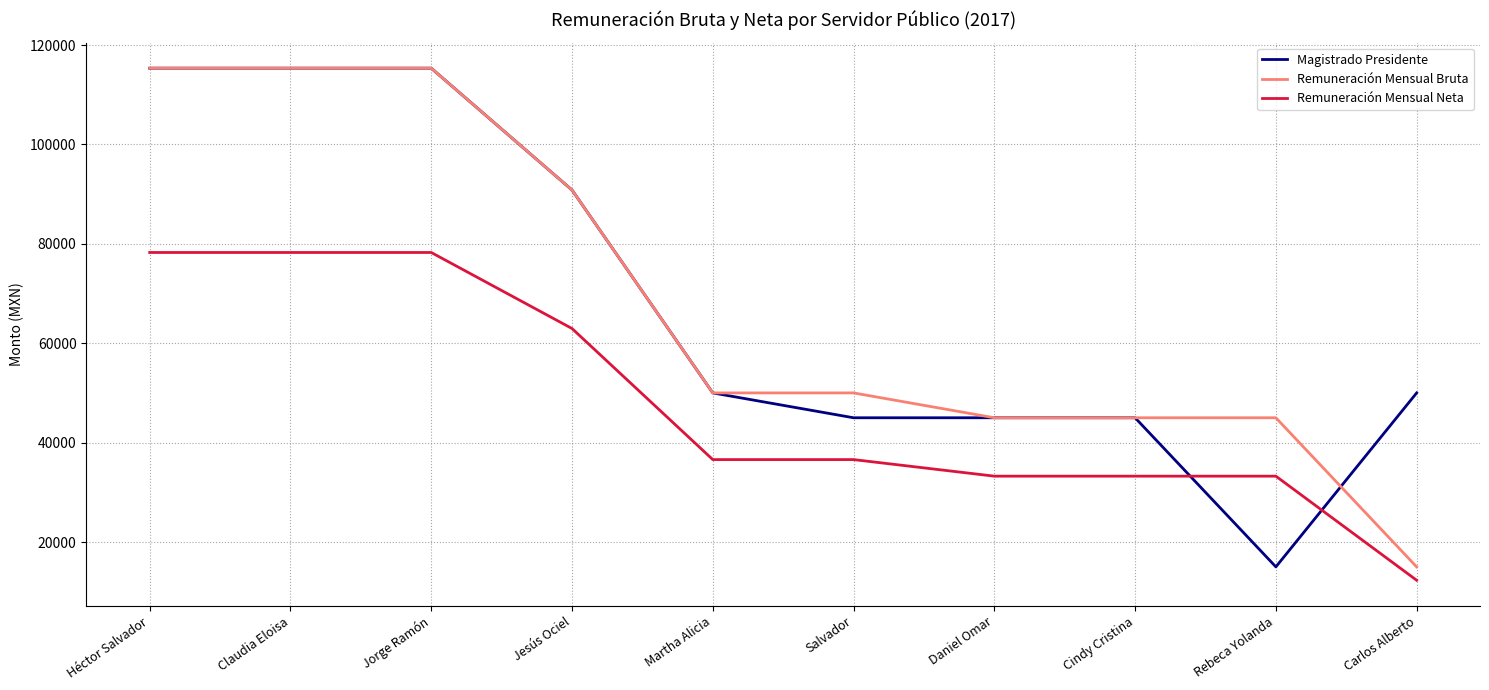

What is the lowest value of the Remuneración Mensual Neta series?

12307.7